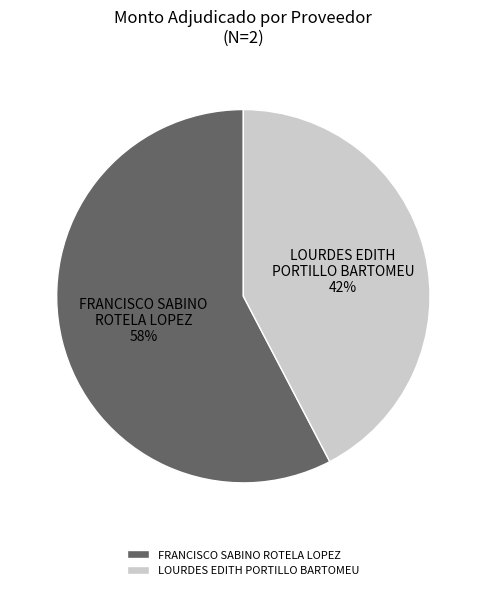

The LOURDES EDITH PORTILLO BARTOMEU slice represents 42% of the pie. True or false?

True